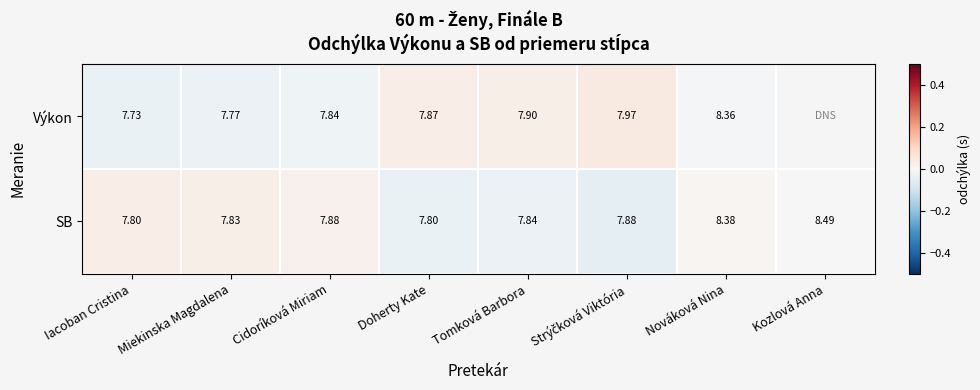

At Nováková Nina, list the series in order from largest to smallest.

SB, Výkon